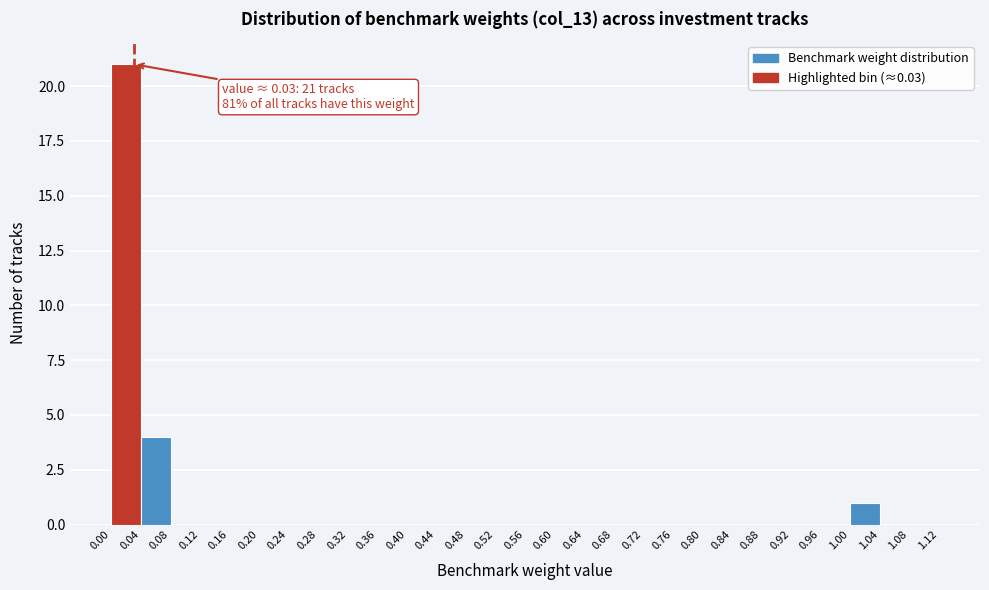

Which range on the x-axis has the tallest bar?

0.00 to 0.04